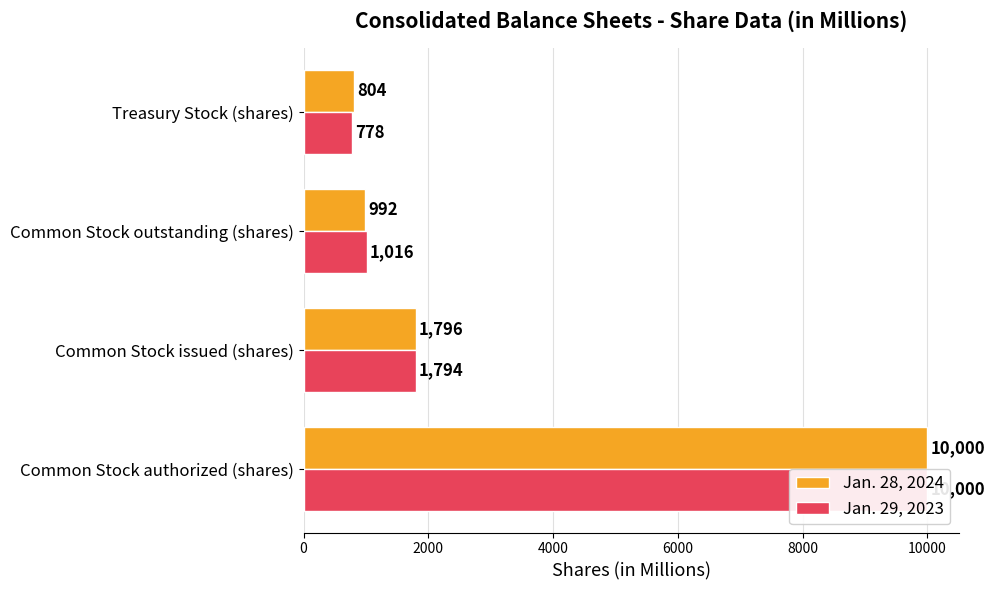

At how many categories does at least one series exceed 7284?

1